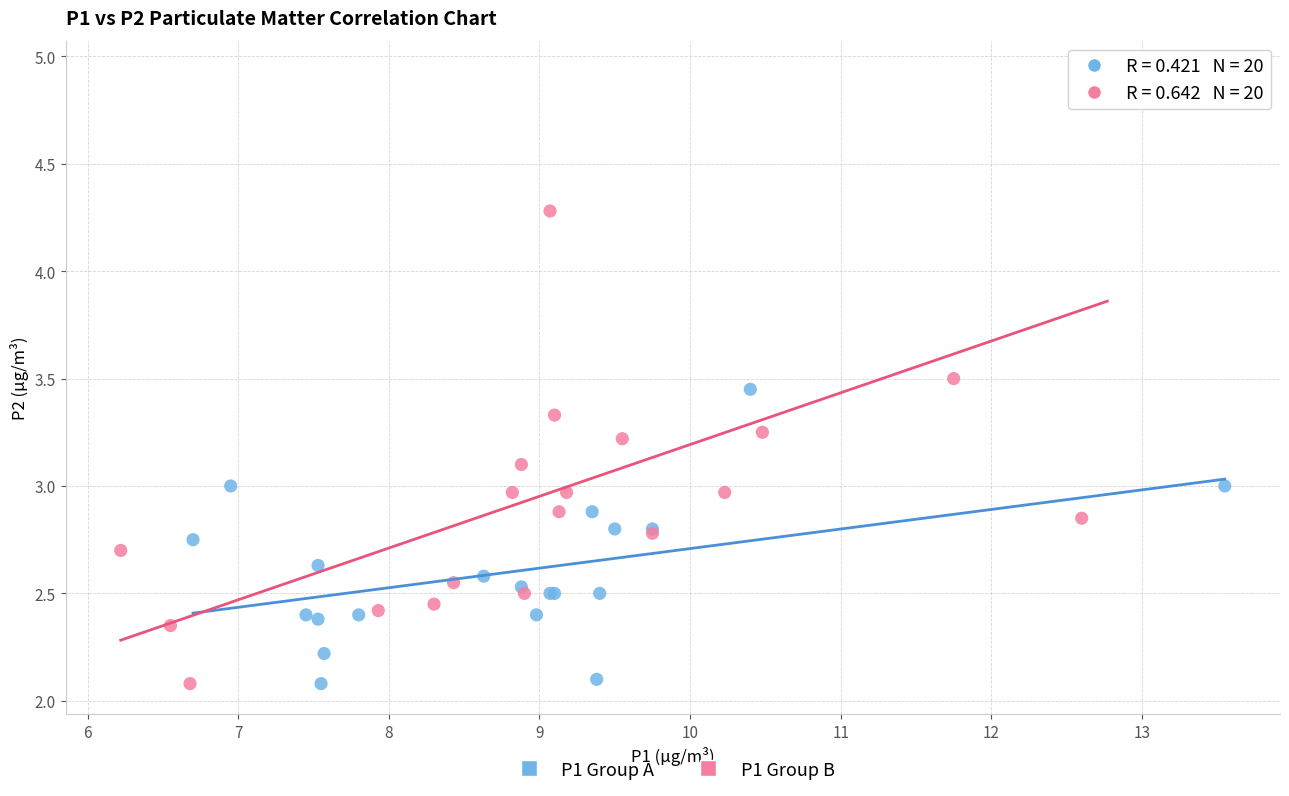

Which series reaches the maximum Y coordinate?

P1 Group B